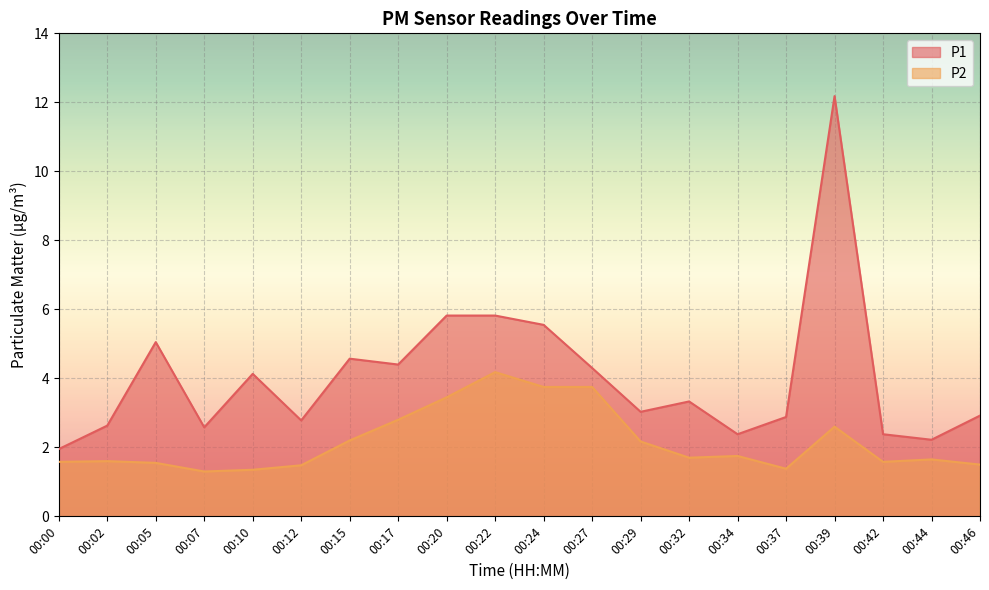

The value of P1 at 00:00 is 1.9. True or false?

True